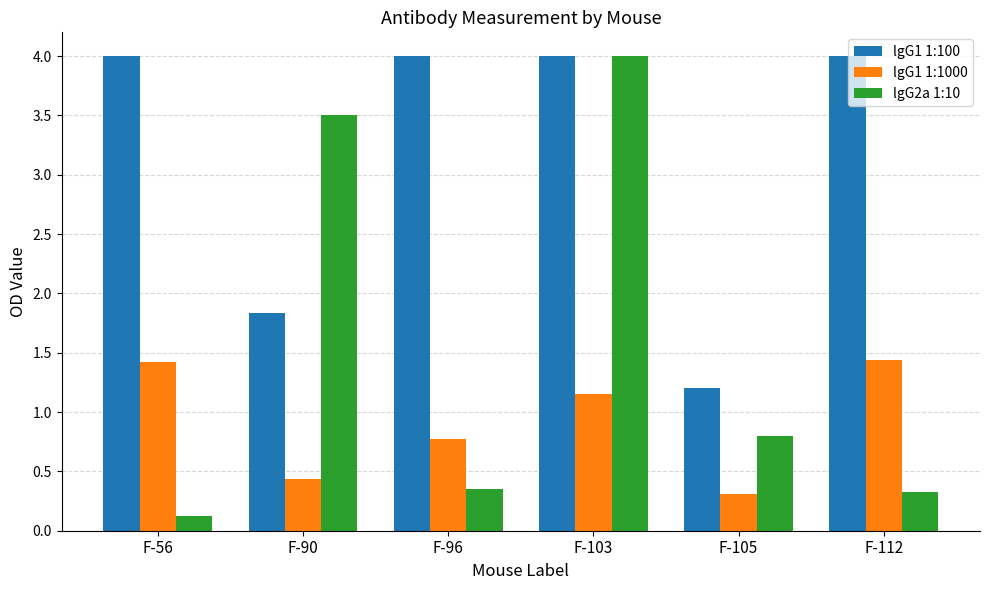

What are all the series names shown in the legend?

lgG1 1:100, lgG1 1:1000, lgG2a 1:10